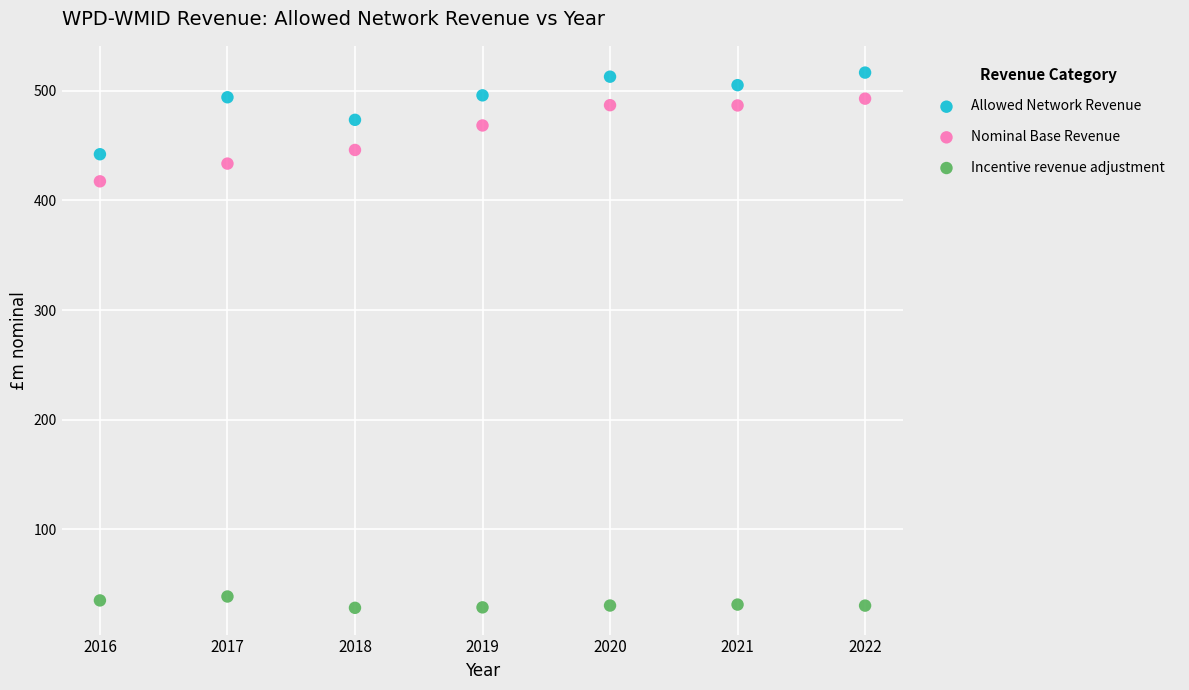

Which series reaches the maximum Y coordinate?

Allowed Network Revenue